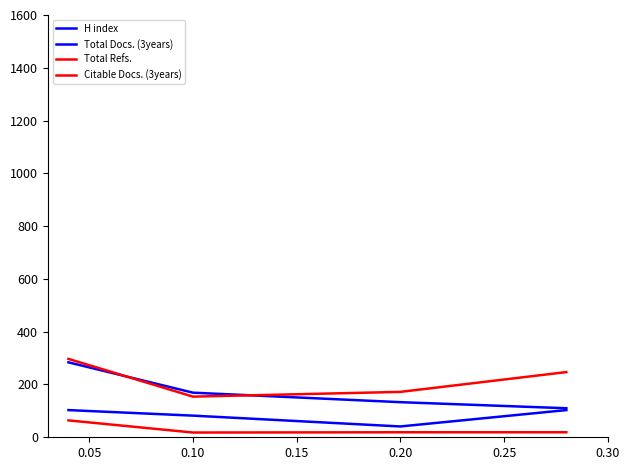

Count the number of data series in this chart.

4